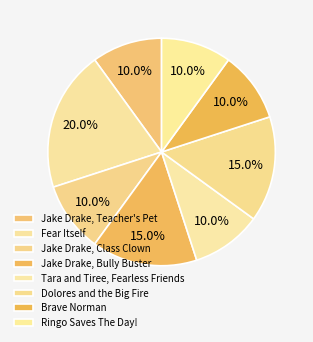

How many slices are in this pie chart?

8